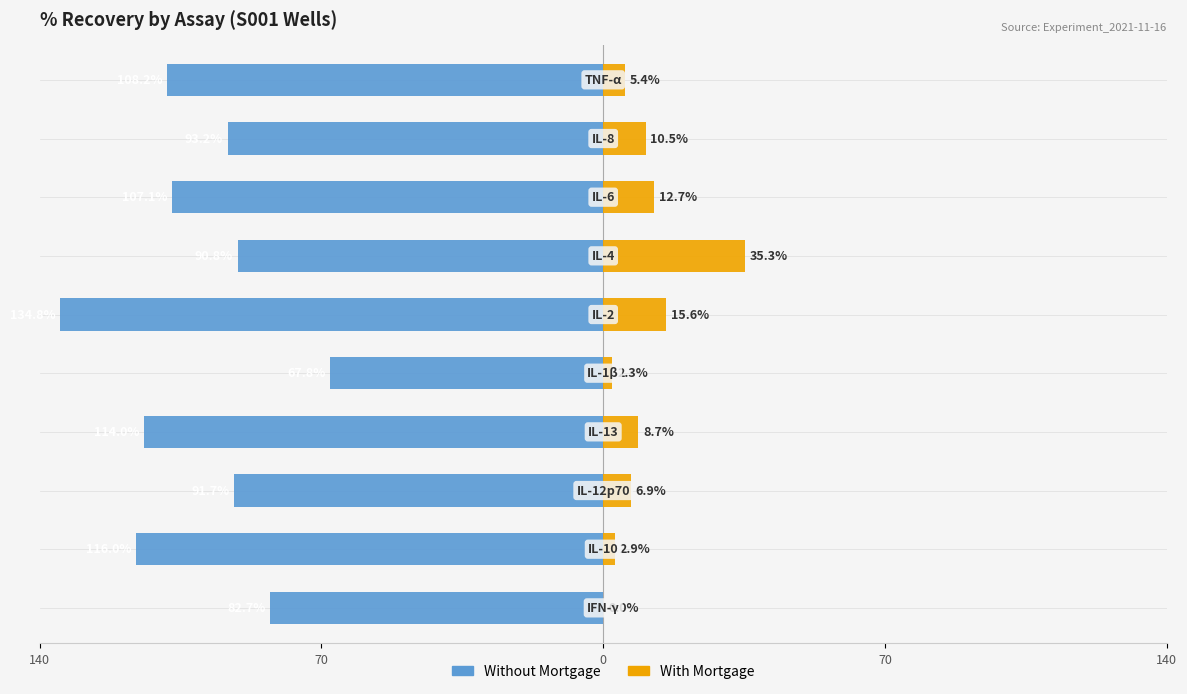

Which series has the widest spread of values?

Without Mortgage